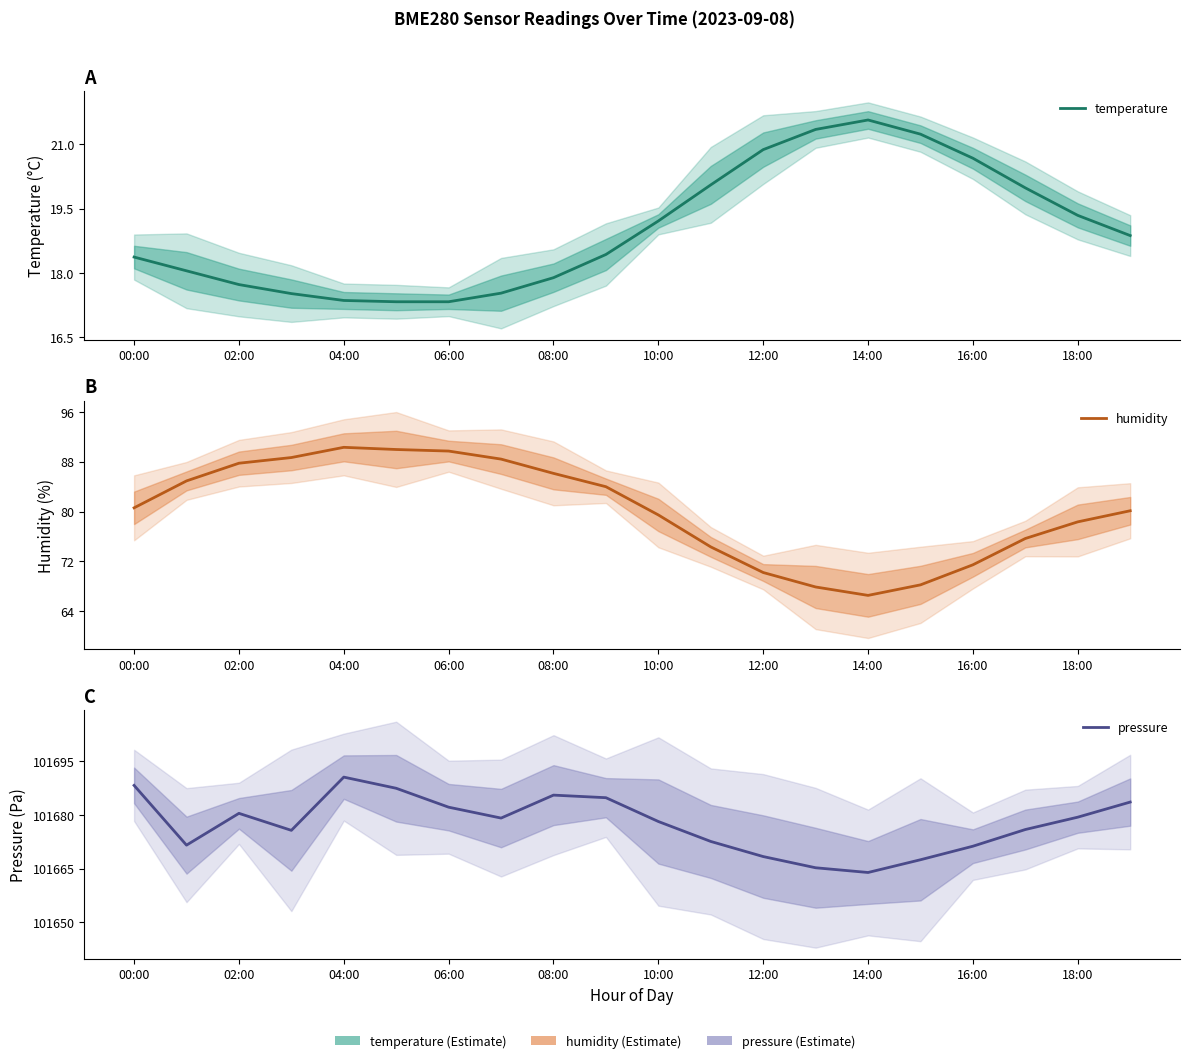

True or false: pressure and humidity cross at least once.

False